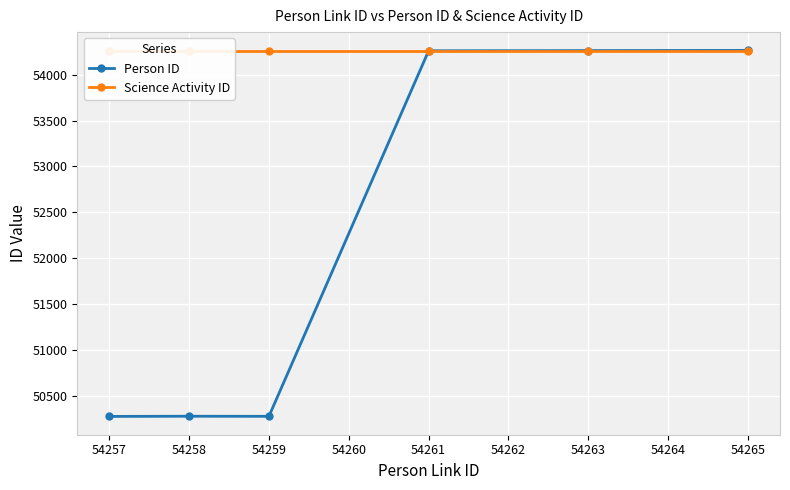

True or false: Person ID has more than 2 points higher than both neighbors.

False